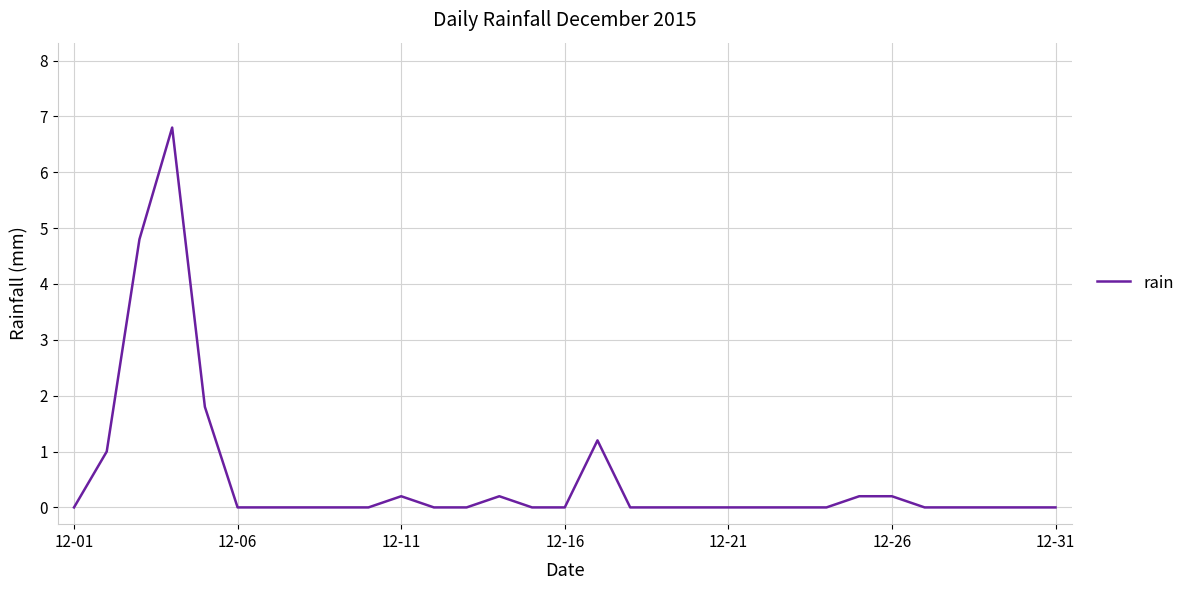

What is the difference between the maximum and minimum values?

6.8